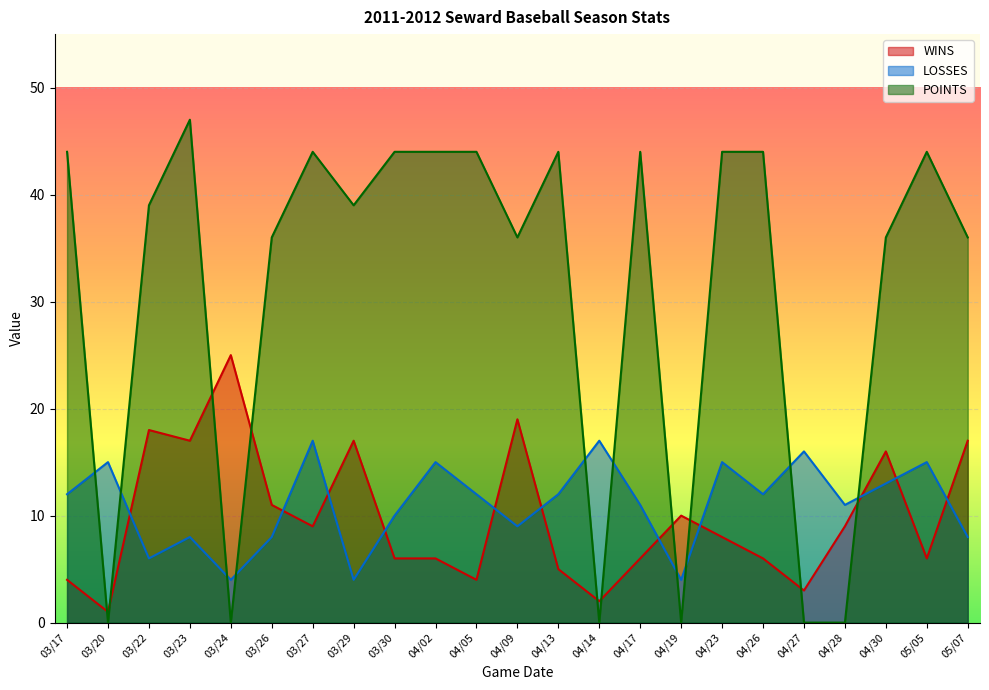

Does the chart display data point markers on the line(s)?

No